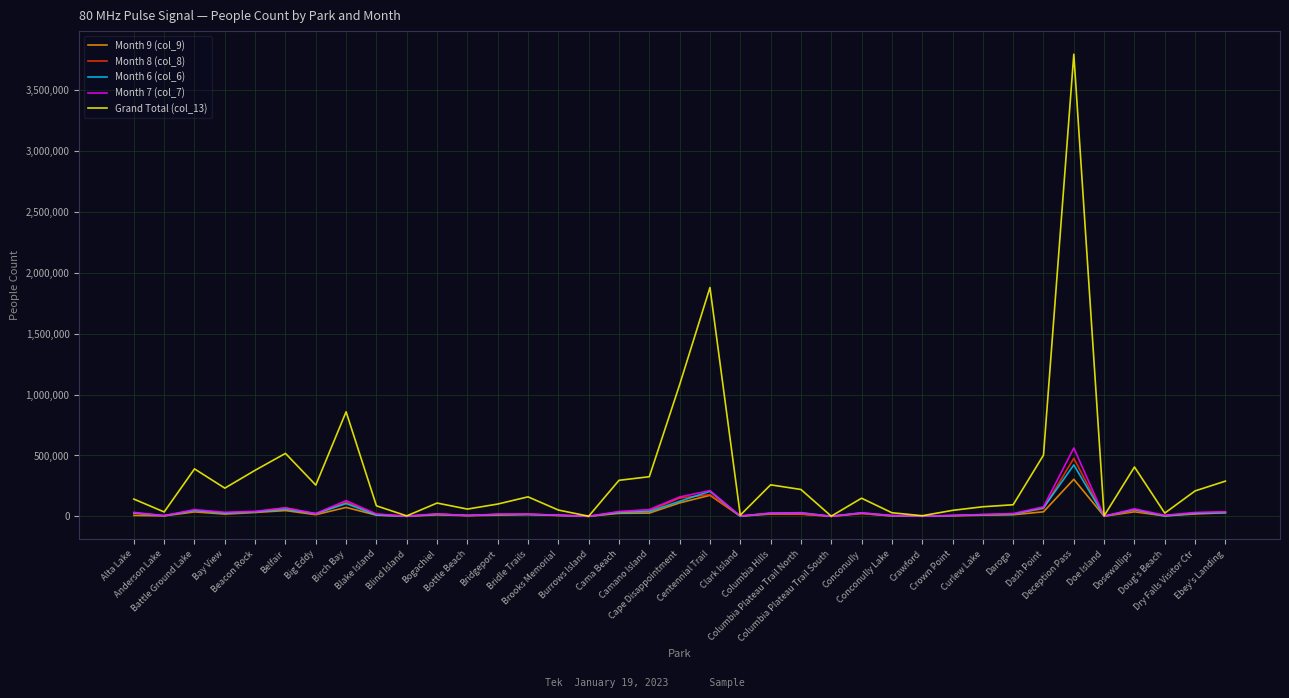

What is the maximum value shown in the chart?

3797378